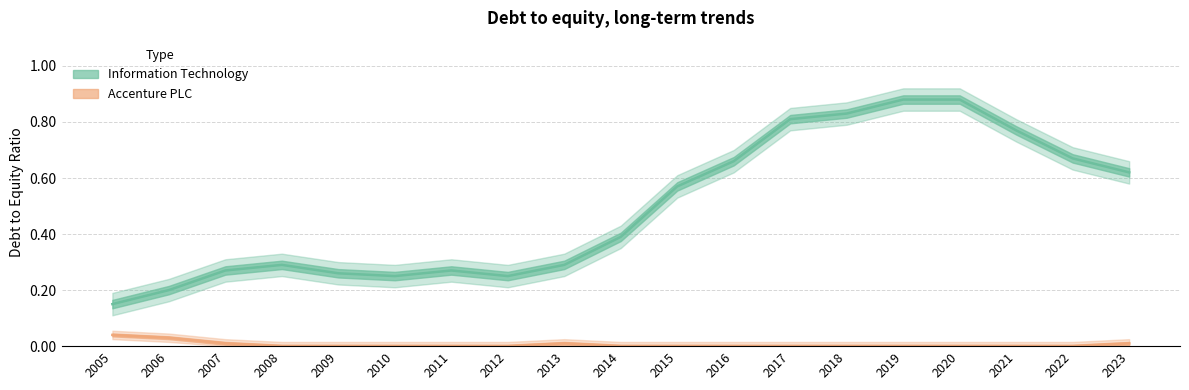

What is the sum of all Accenture PLC values?

0.1